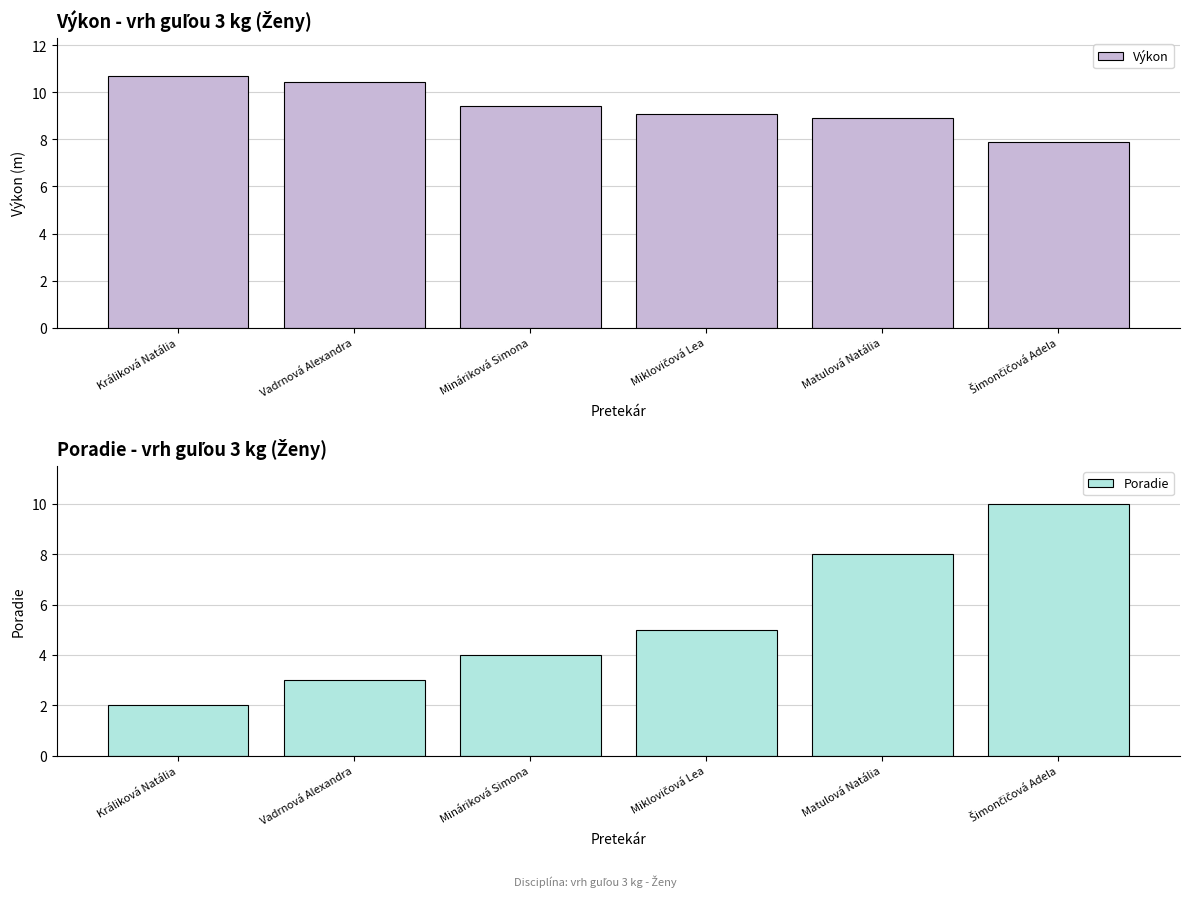

At how many categories does at least one series exceed 8?

6